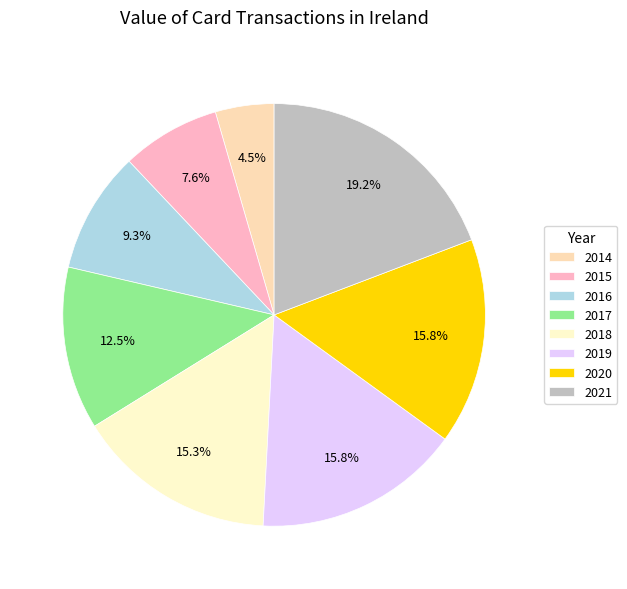

What portion of the pie excludes 2018?

84.7%